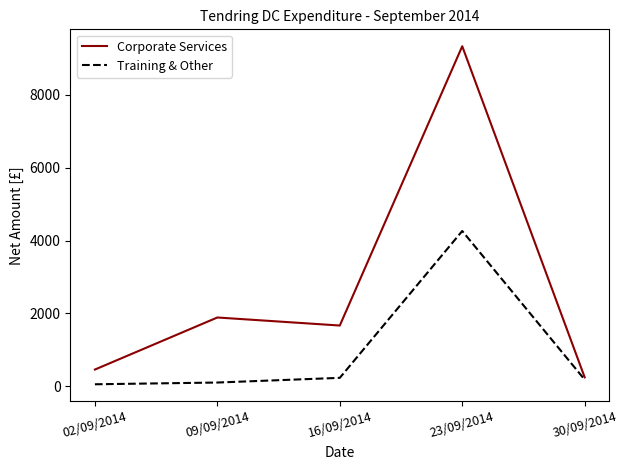

What position from the right is 16/09/2014?

3